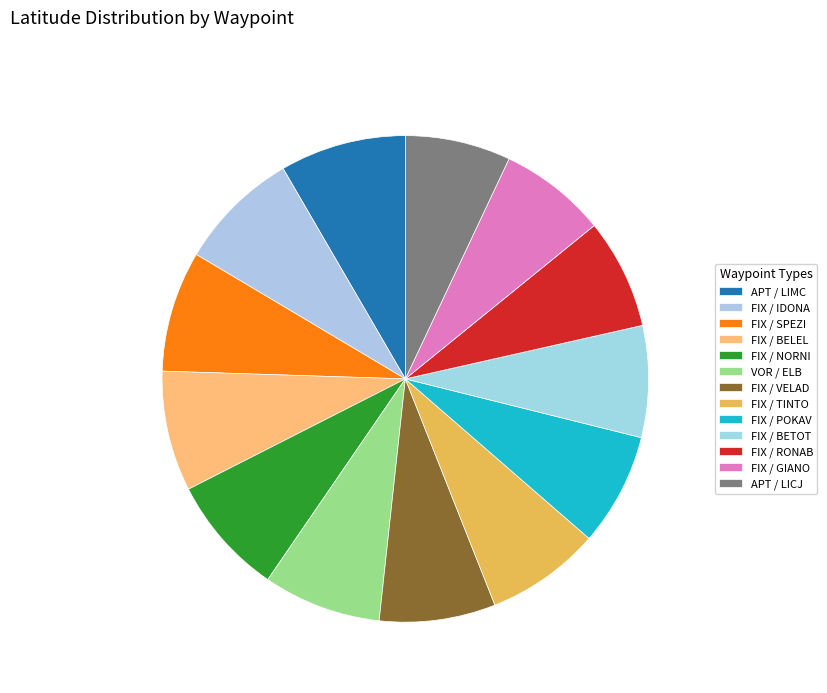

What is the smallest slice in the pie chart?

APT / LICJ